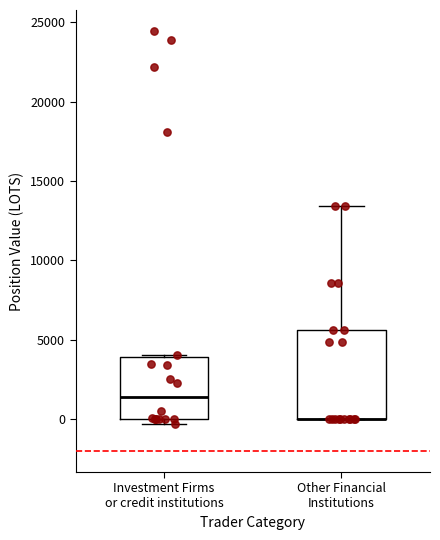

Reading left to right, read every box against the y-axis: the position of its median line, the range the box covers, and the ends of its whiskers. The values are not printed on the chart, so give them approximately, as read against the axis.

Investment Firms or credit institutions: median 1500, box 0 to 4000, whiskers -500 to 4000
Other Financial Institutions: median 0 (drawn on the box's lower edge), box 0 to 5500, whiskers 0 to 13500